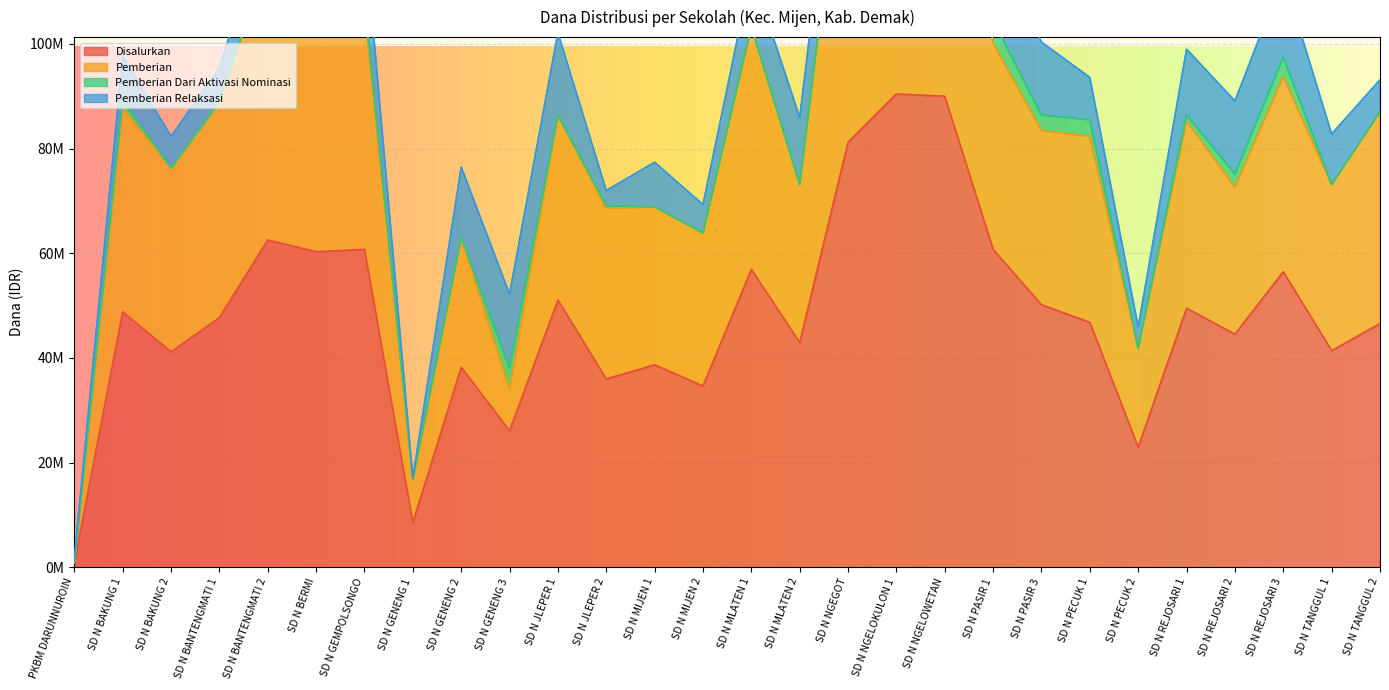

True or false: Pemberian and Disalurkan intersect in this chart.

False